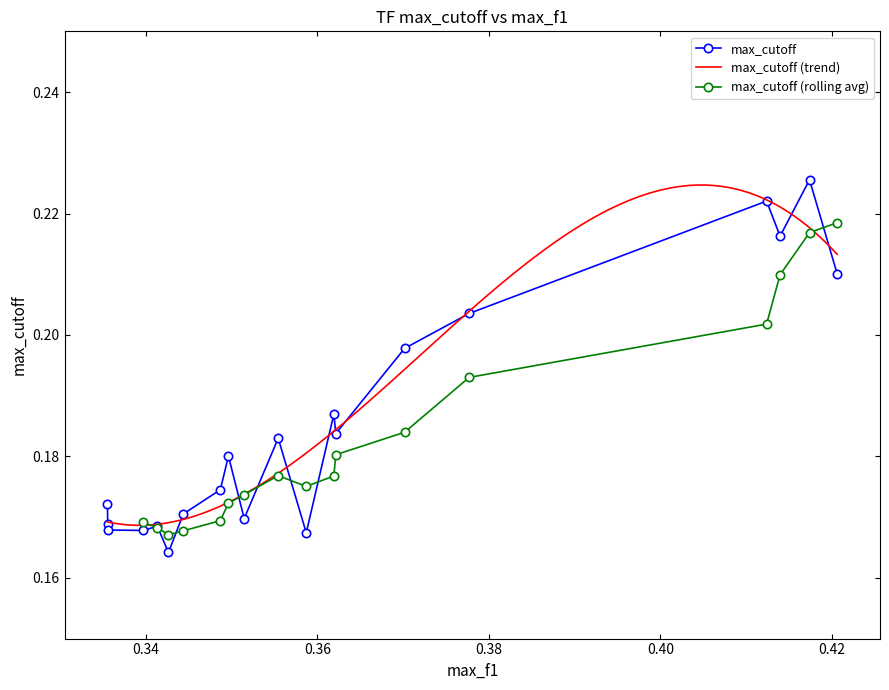

True or false: max_cutoff has more than 0 points higher than both neighbors.

True